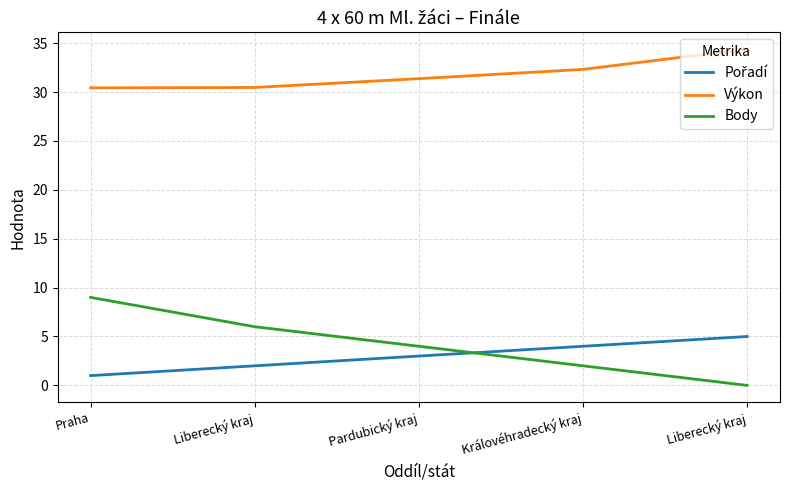

Does the chart have visible grid lines?

Yes